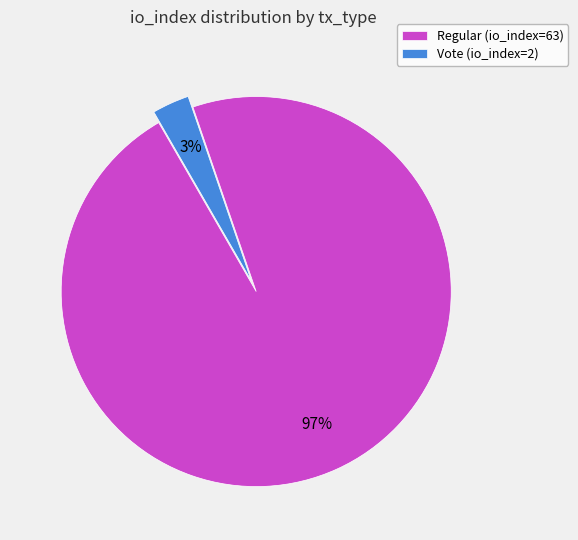

What is the largest slice in the pie chart?

Regular (io_index=63)